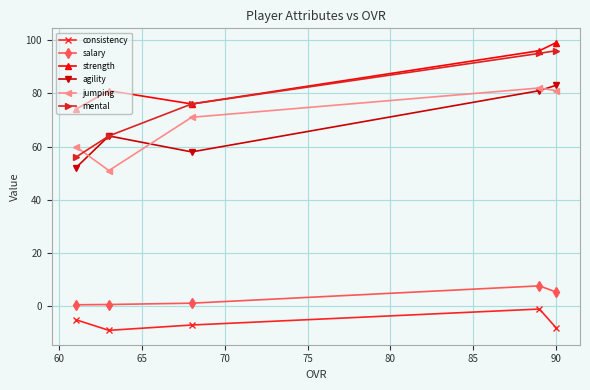

Count the number of categories in the chart.

5